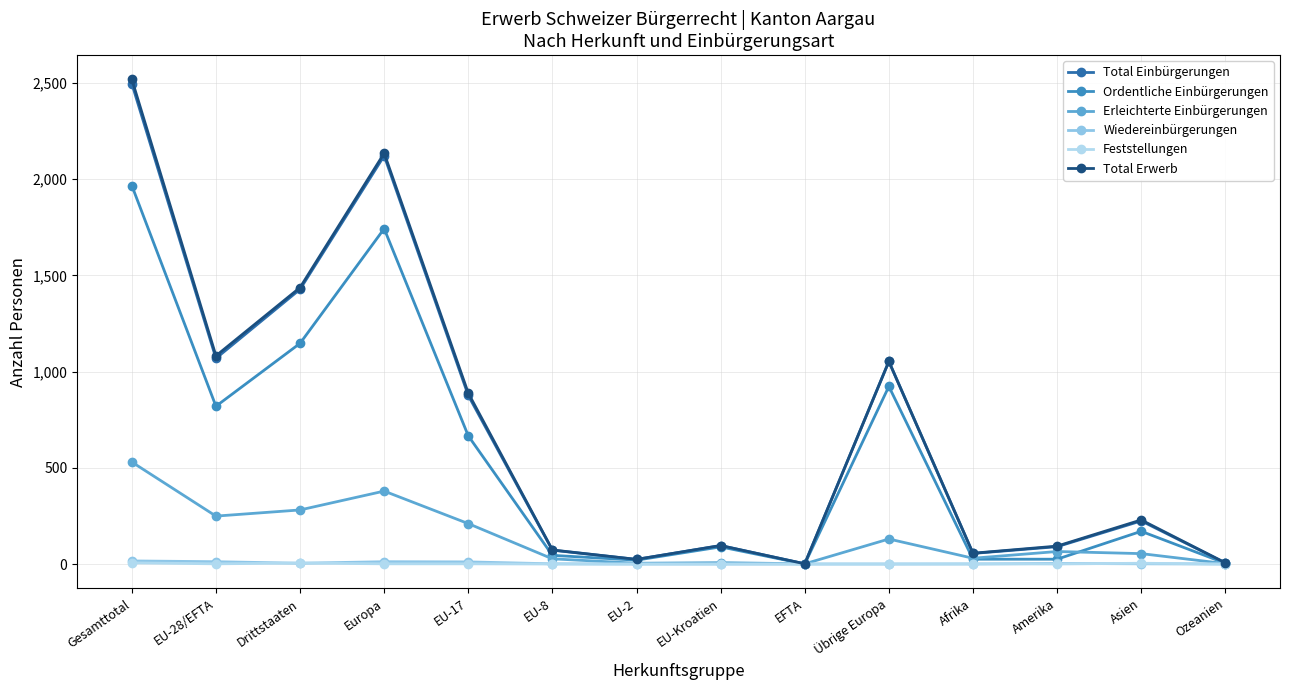

True or false: Total Einbürgerungen has more than 1 points higher than both neighbors.

True